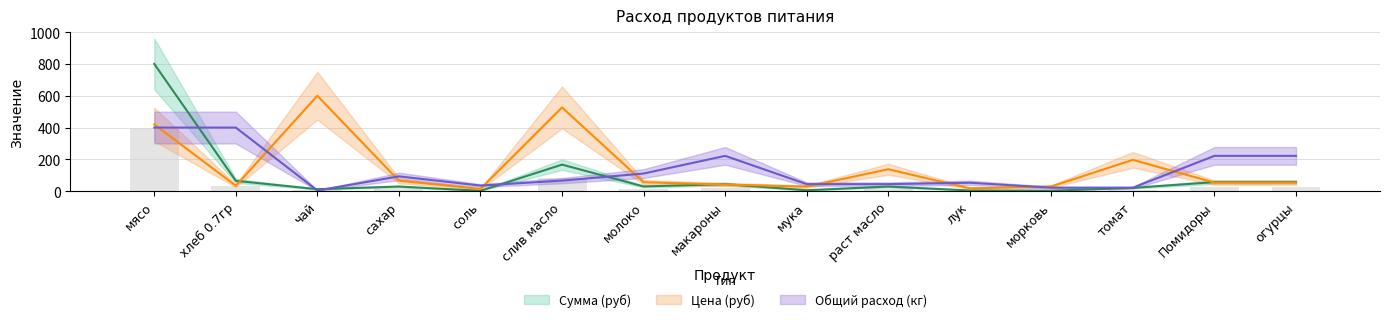

At how many categories does at least one series exceed 196?

8